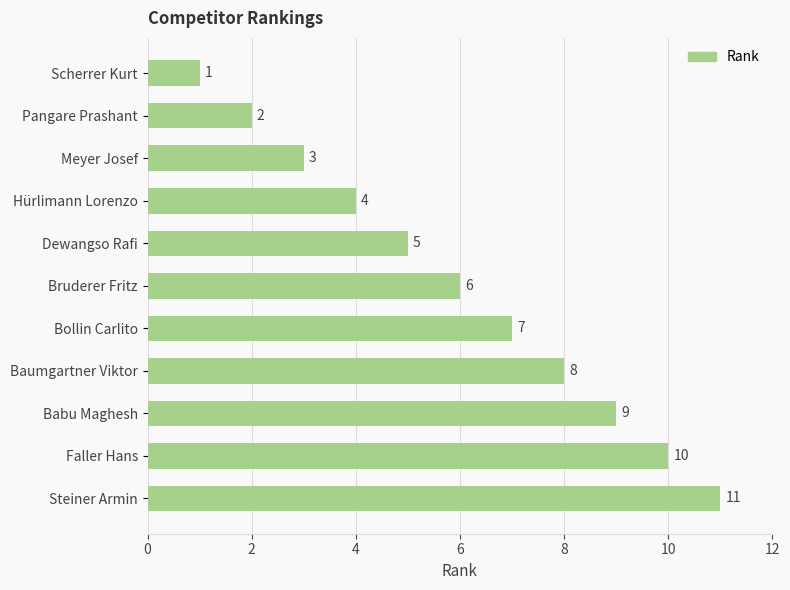

Is it true that the value at Babu Maghesh is 14?

False